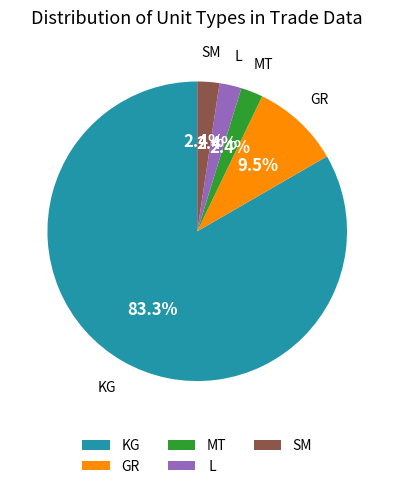

Is the sum of SM and MT greater than half?

No